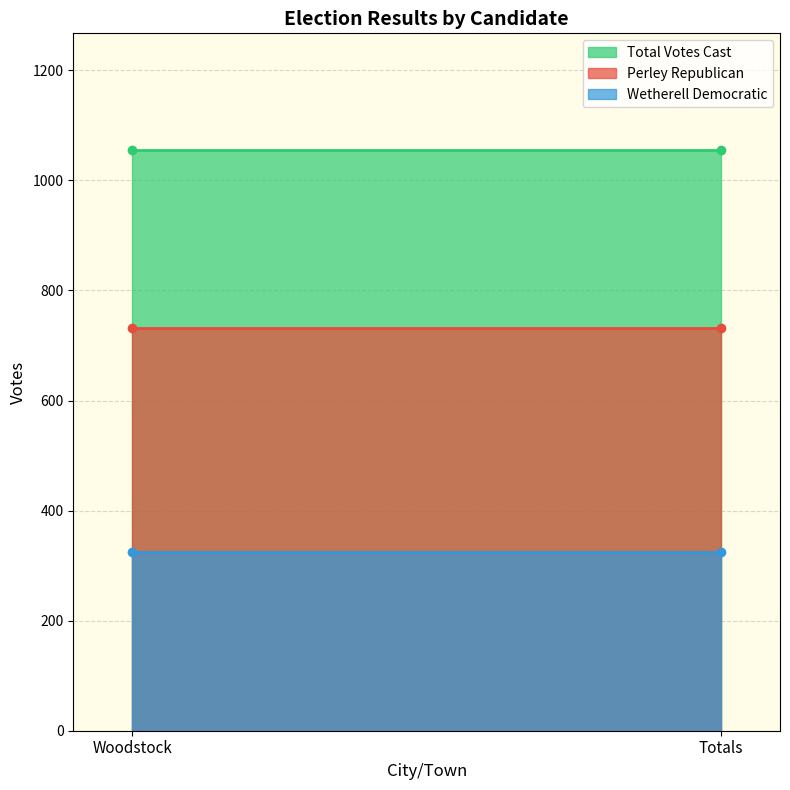

What is the approximate value of Perley Republican at Totals?

732